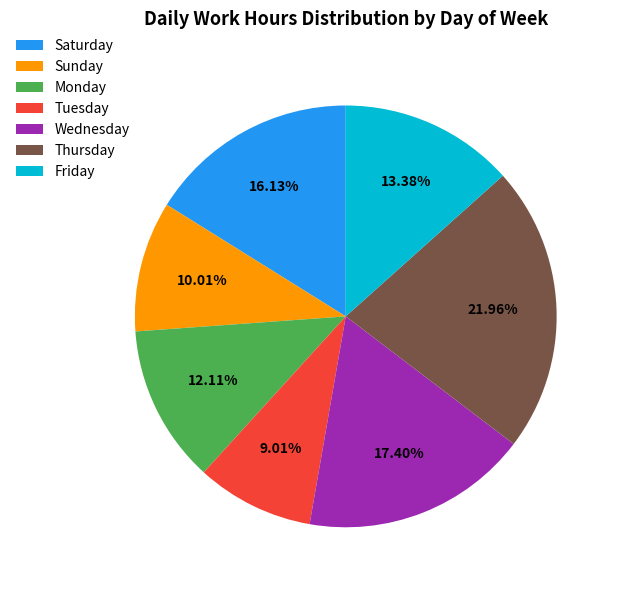

Between Friday and Thursday, which is larger?

Thursday